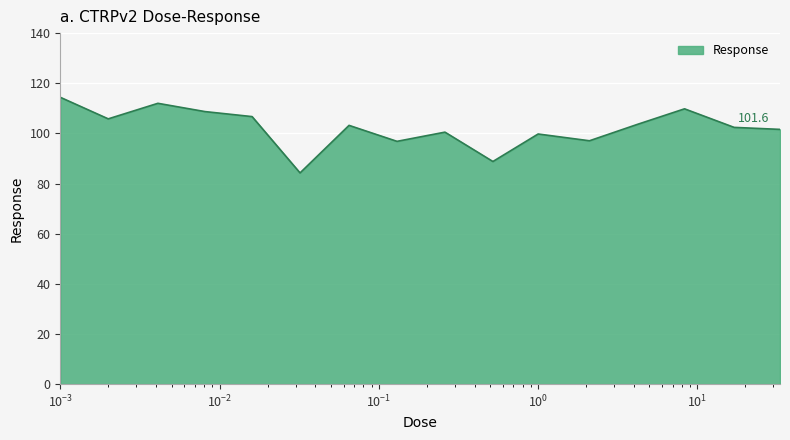

What is the greatest value displayed?

114.4